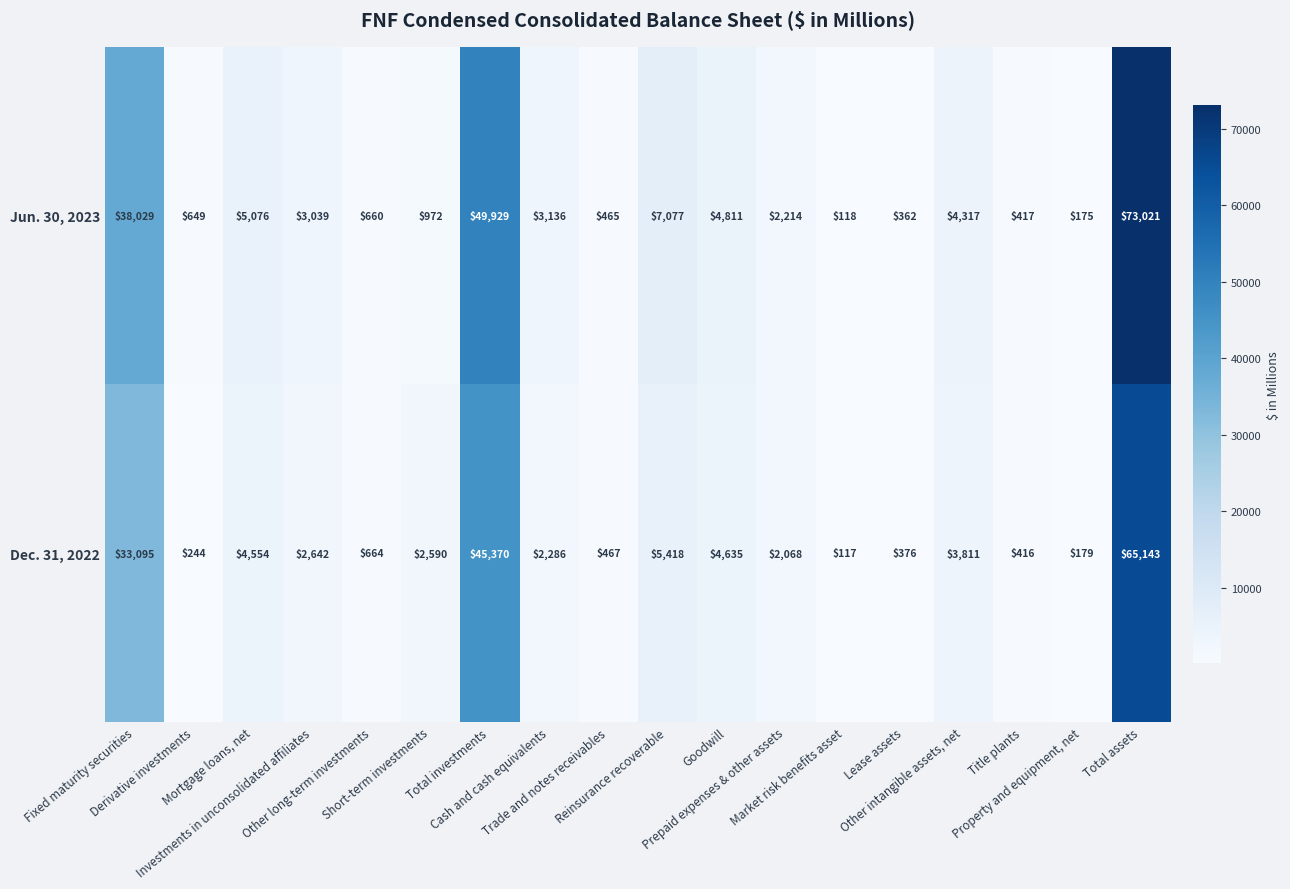

What is the maximum value shown in the chart?

73021